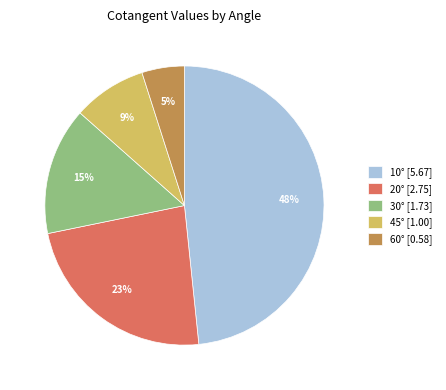

The 60° slice represents 13% of the pie. True or false?

False